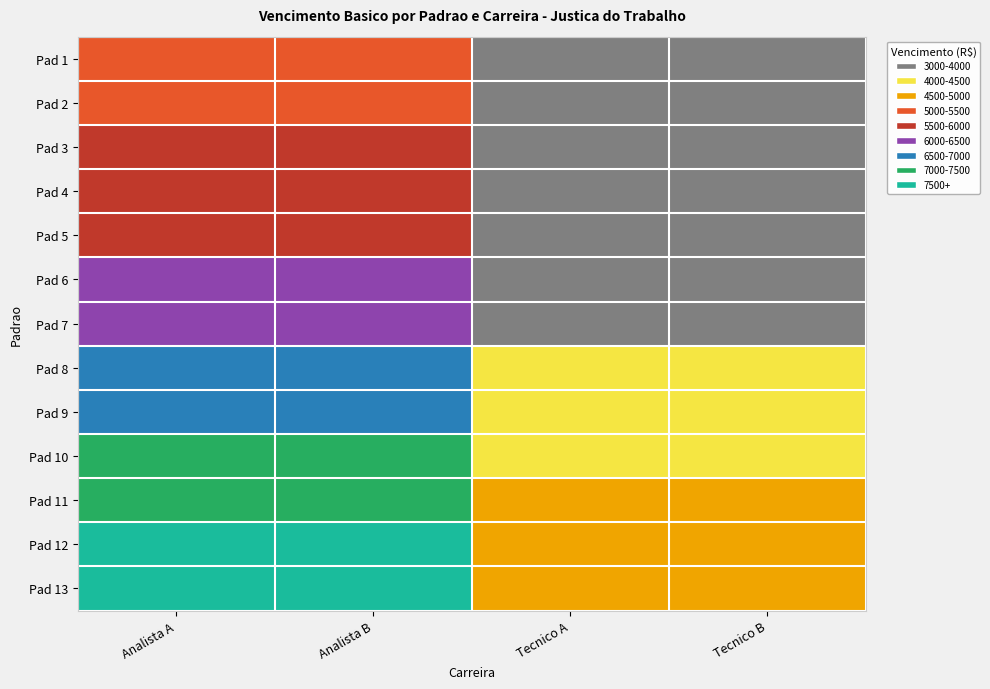

What is the total value across all series at Tecnico A?

52597.5